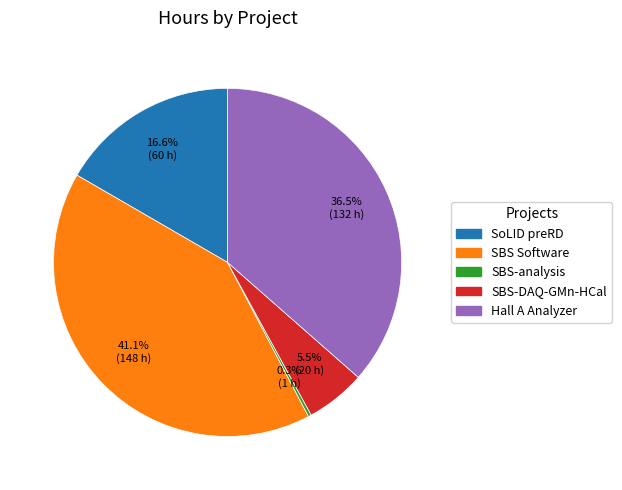

To the nearest percent, what is the difference between the largest and smallest slice percentages?

41%